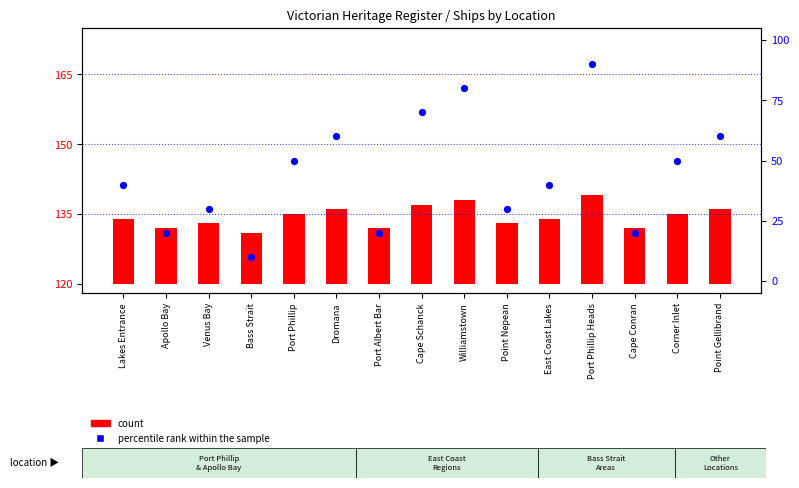

Is the value of percentile rank within the sample at Bass Strait greater than the value of count at Port Phillip?

No